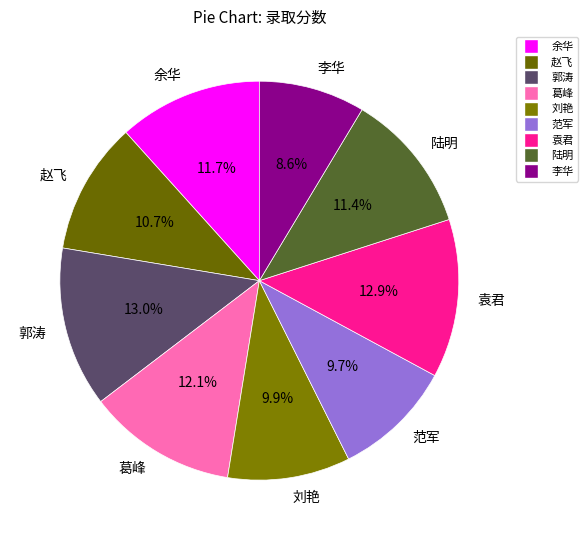

Does any single category account for the majority?

No